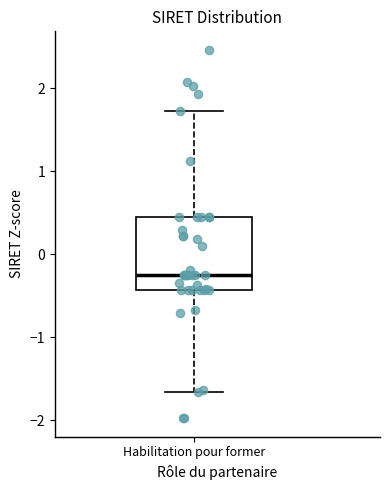

Read this box plot against the y-axis: the position of the median line, the range covered by the box, and the ends of both whiskers. The values are not printed on the chart, so give them approximately, as read against the axis.

median -0.3, box -0.4 to 0.4, whiskers -1.7 to 1.7